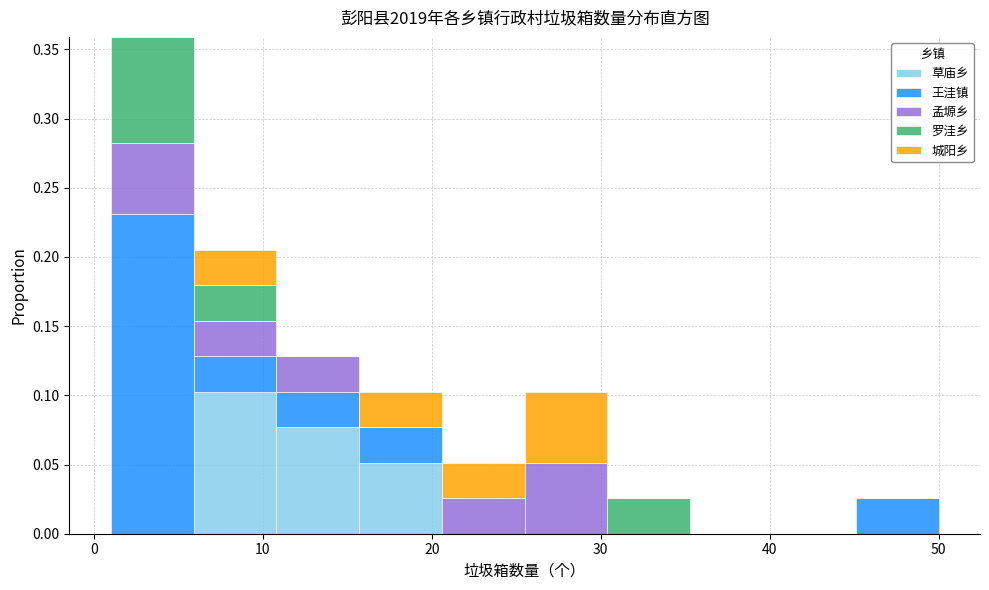

Which range on the x-axis has the tallest stacked bar (by total height)?

1.0 to 5.9